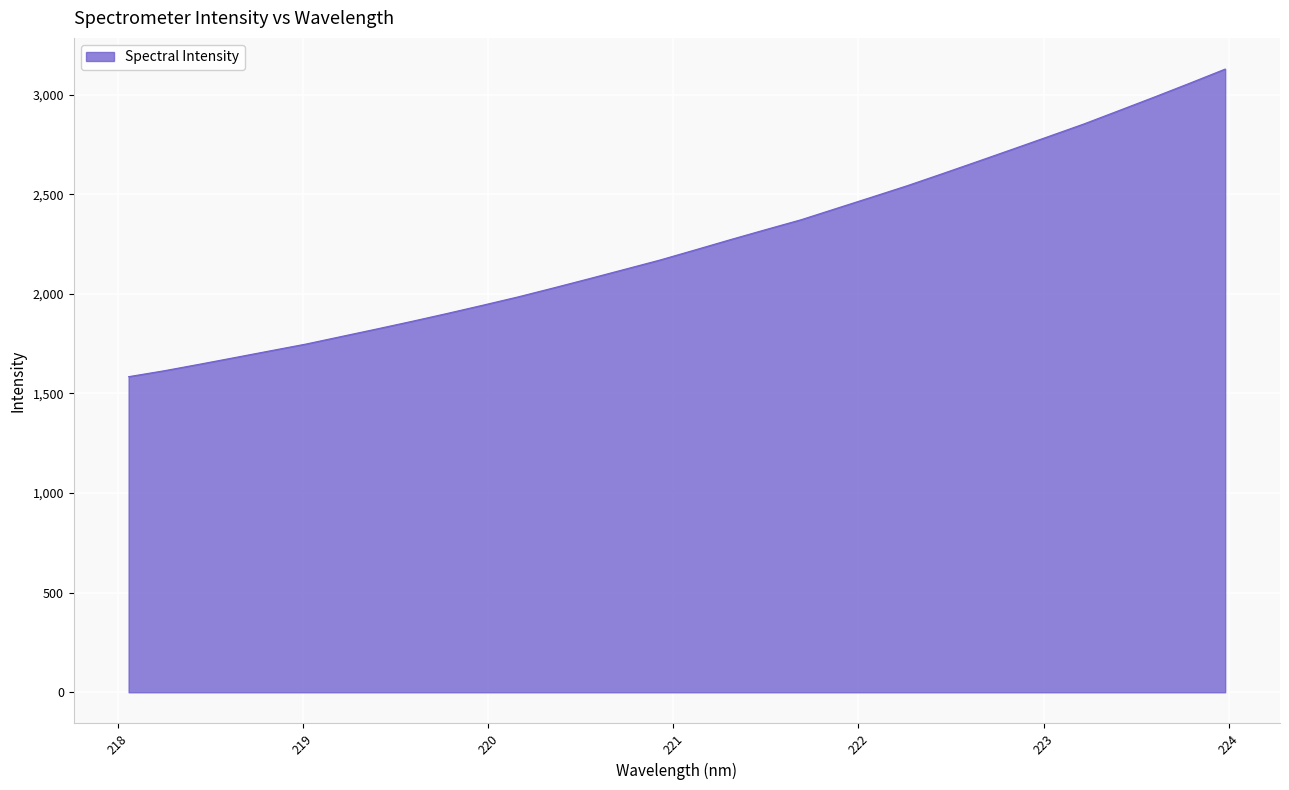

What is the minimum value shown in the chart?

1584.2